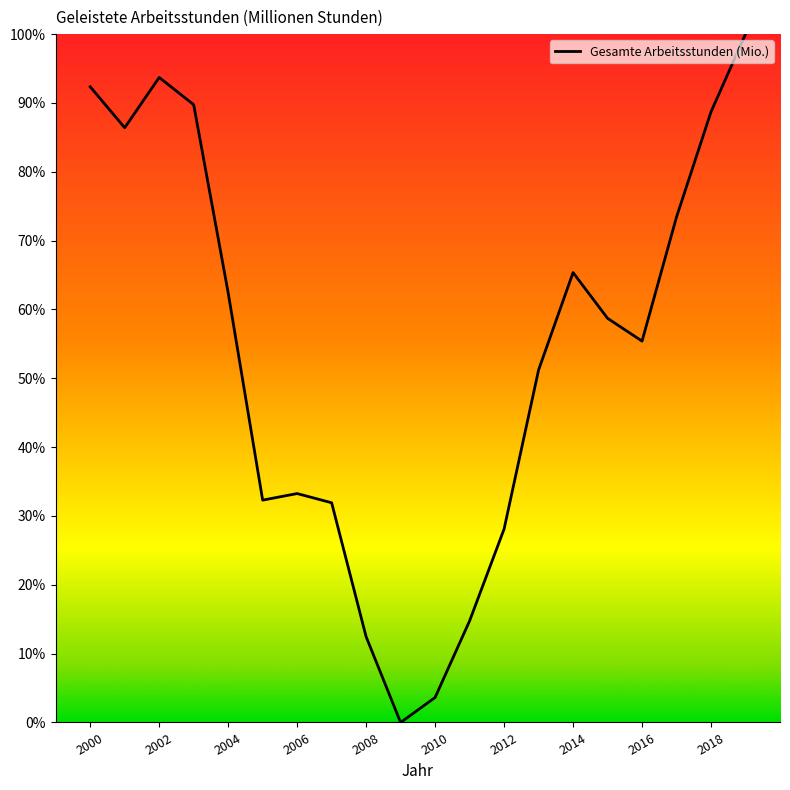

Does the chart display data point markers on the line(s)?

No